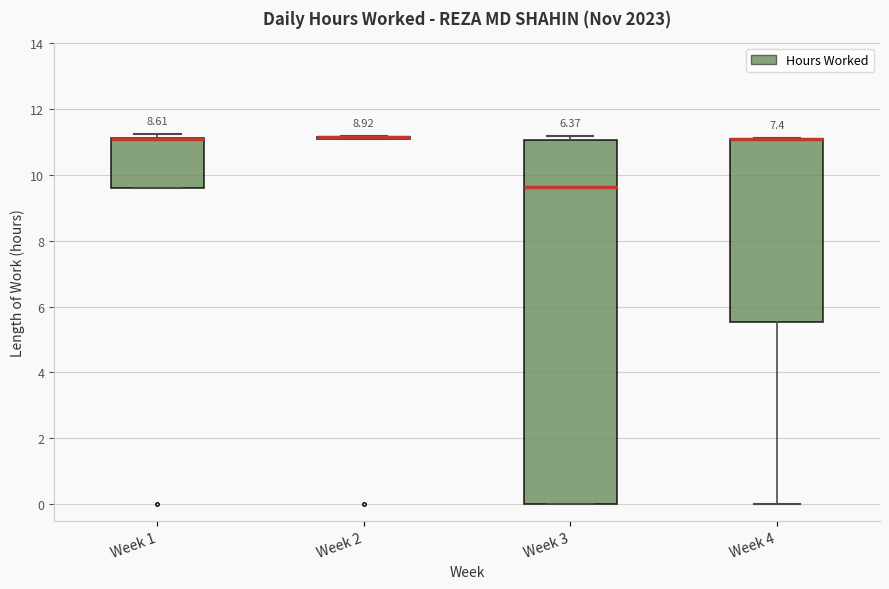

Reading left to right, transcribe this box plot: for each box, give where its median line is, the range the box spans, and where its two whiskers end, as read against the y-axis. The values are not printed on the chart, so give them approximately, as read against the axis.

Week 1: median 11.2 (drawn on the box's upper edge), box 9.6 to 11.2, whiskers 9.6 to 11.2 (just above the box's upper edge)
Week 2: box collapsed to a line at 11.2, whiskers 11.2 to 11.2
Week 3: median 9.6, box 0.0 to 11.0, whiskers 0.0 to 11.2
Week 4: median 11.0 (drawn on the box's upper edge), box 5.6 to 11.2, whiskers 0.0 to 11.2